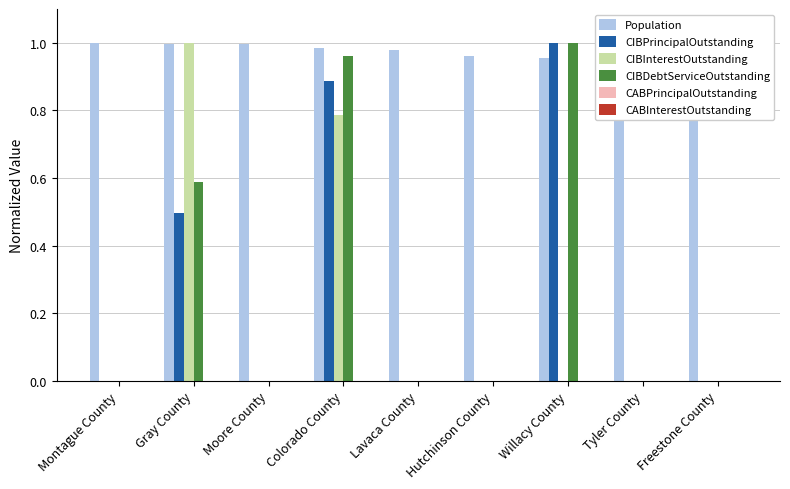

Rank the series by their maximum value, from lowest to highest.

CABPrincipalOutstanding, CABInterestOutstanding, Population, CIBPrincipalOutstanding, CIBInterestOutstanding, CIBDebtServiceOutstanding